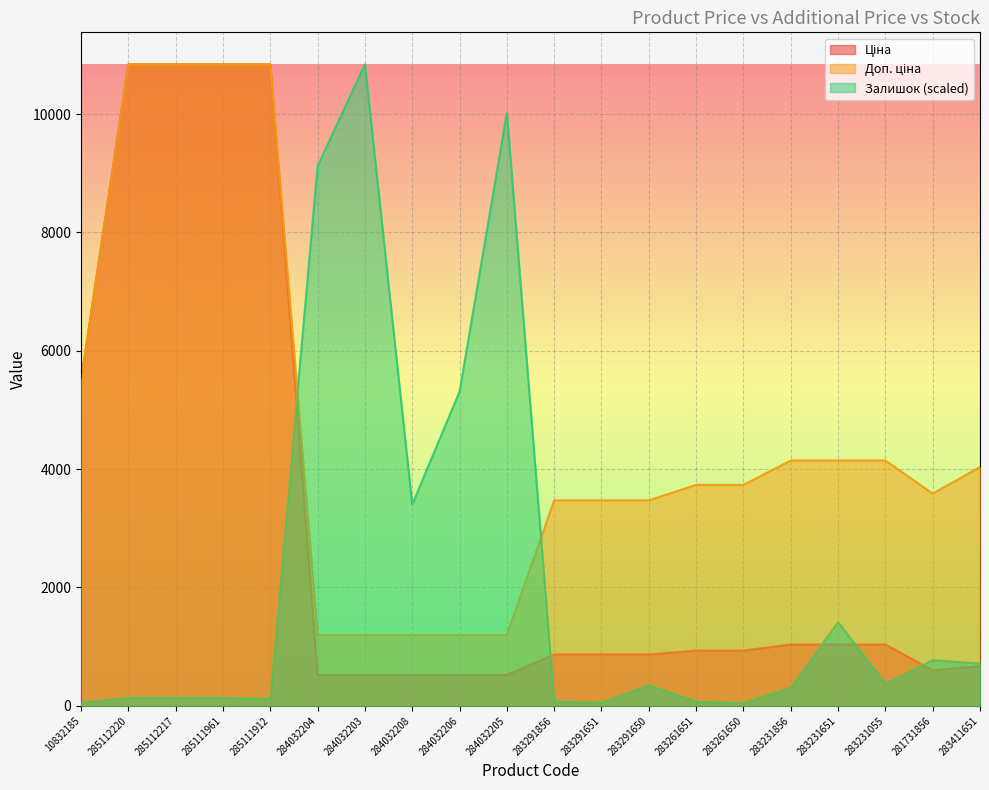

True or false: Доп. ціна and Ціна cross at least once.

False